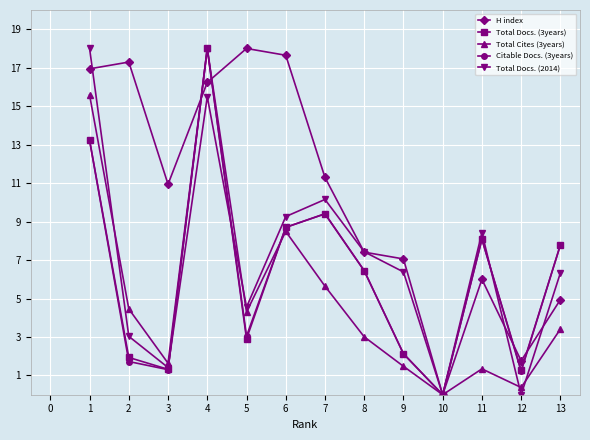

Is the value of Total Docs. (3years) at 7 greater than the value of H index at 1?

No